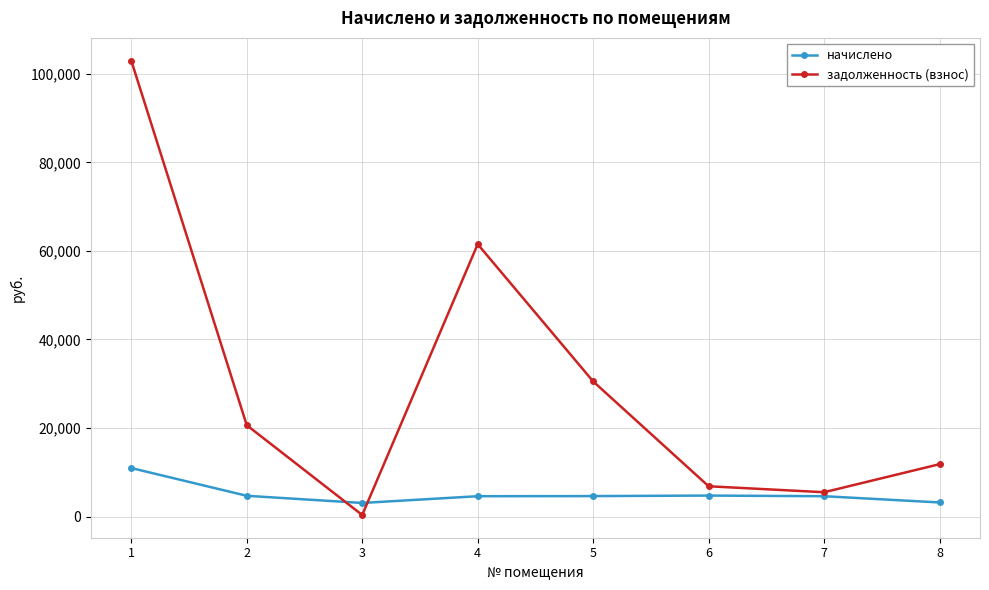

Which series has the widest spread of values?

задолженность (взнос)